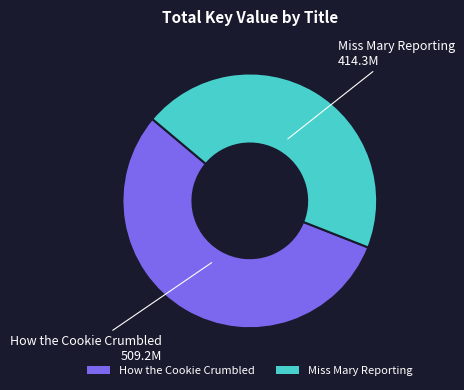

Is it true that Miss Mary Reporting is 45% of the pie?

True